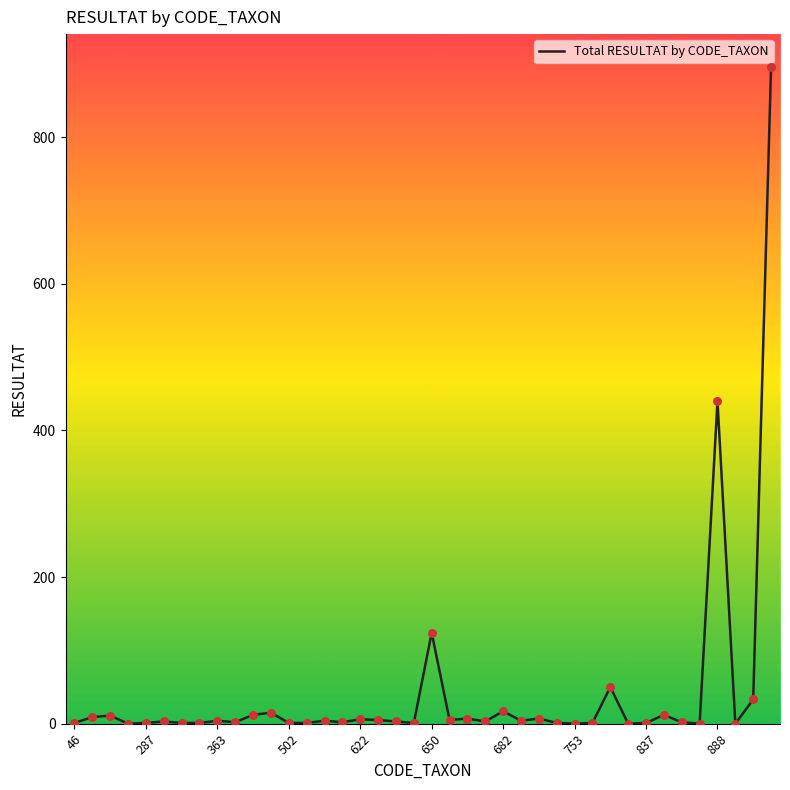

What is the difference between the maximum and minimum values?

896